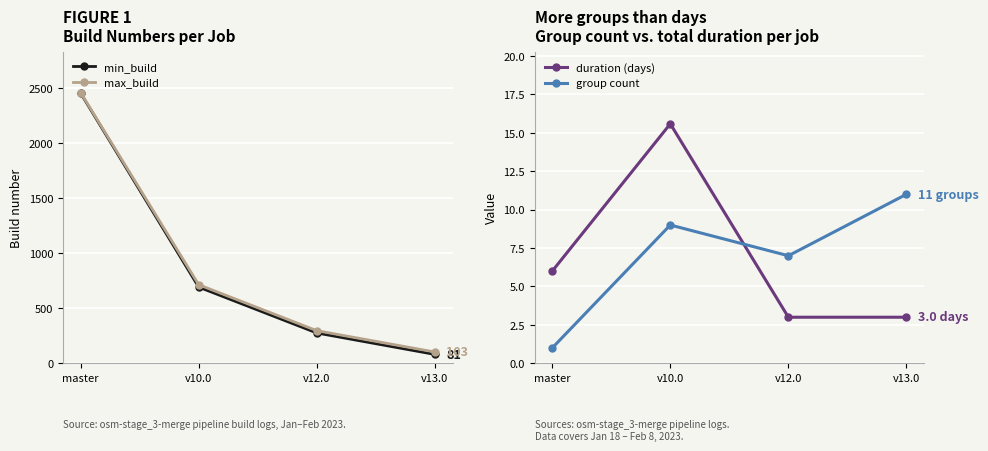

Which series has the largest range (max minus min)?

min_build